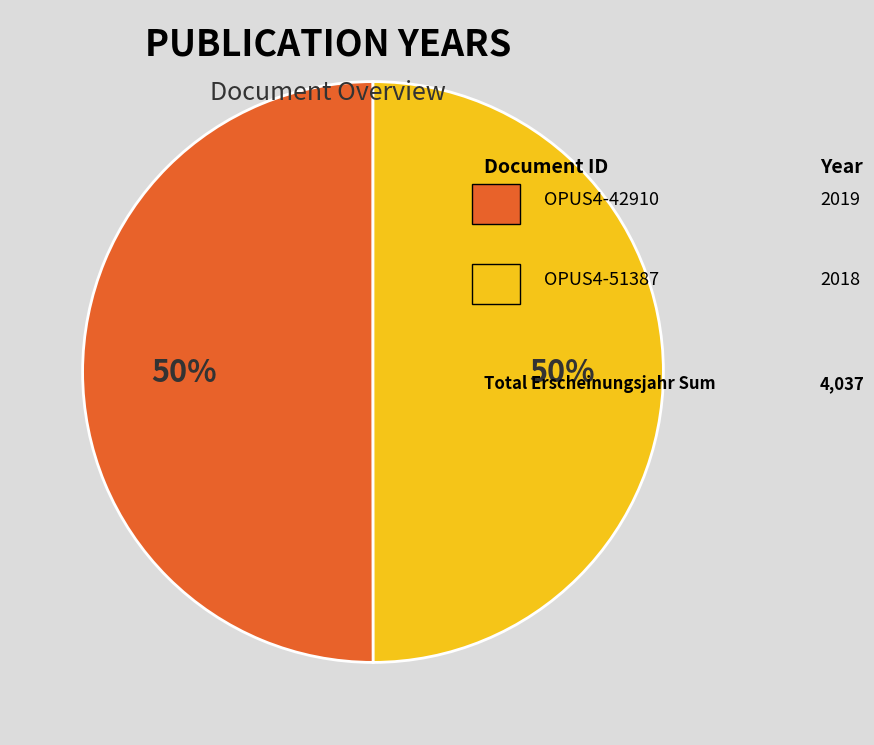

Rank the categories by value from lowest to highest.

OPUS4-51387, OPUS4-42910